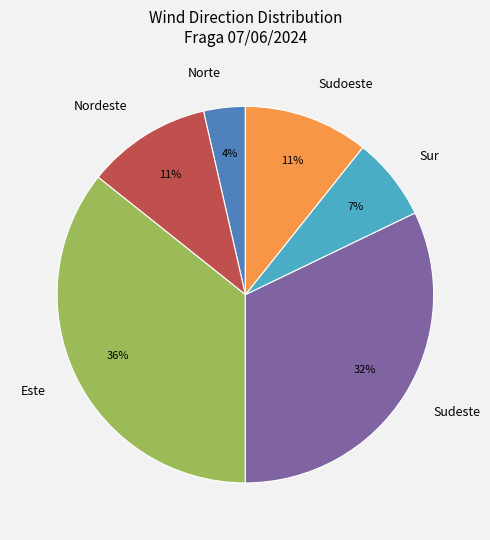

To the nearest percent, what is the difference between the Sudeste and Sur slice percentages?

25%